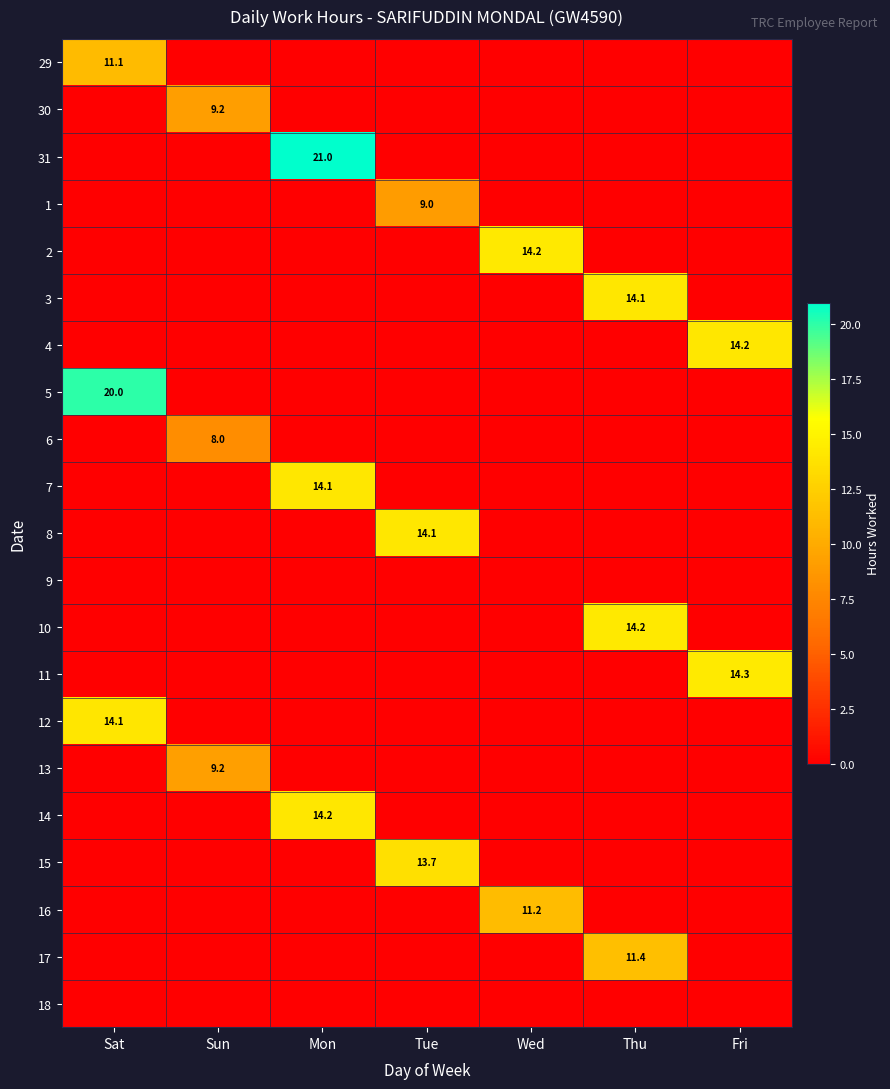

What is the average value of the 11 series?

2.0